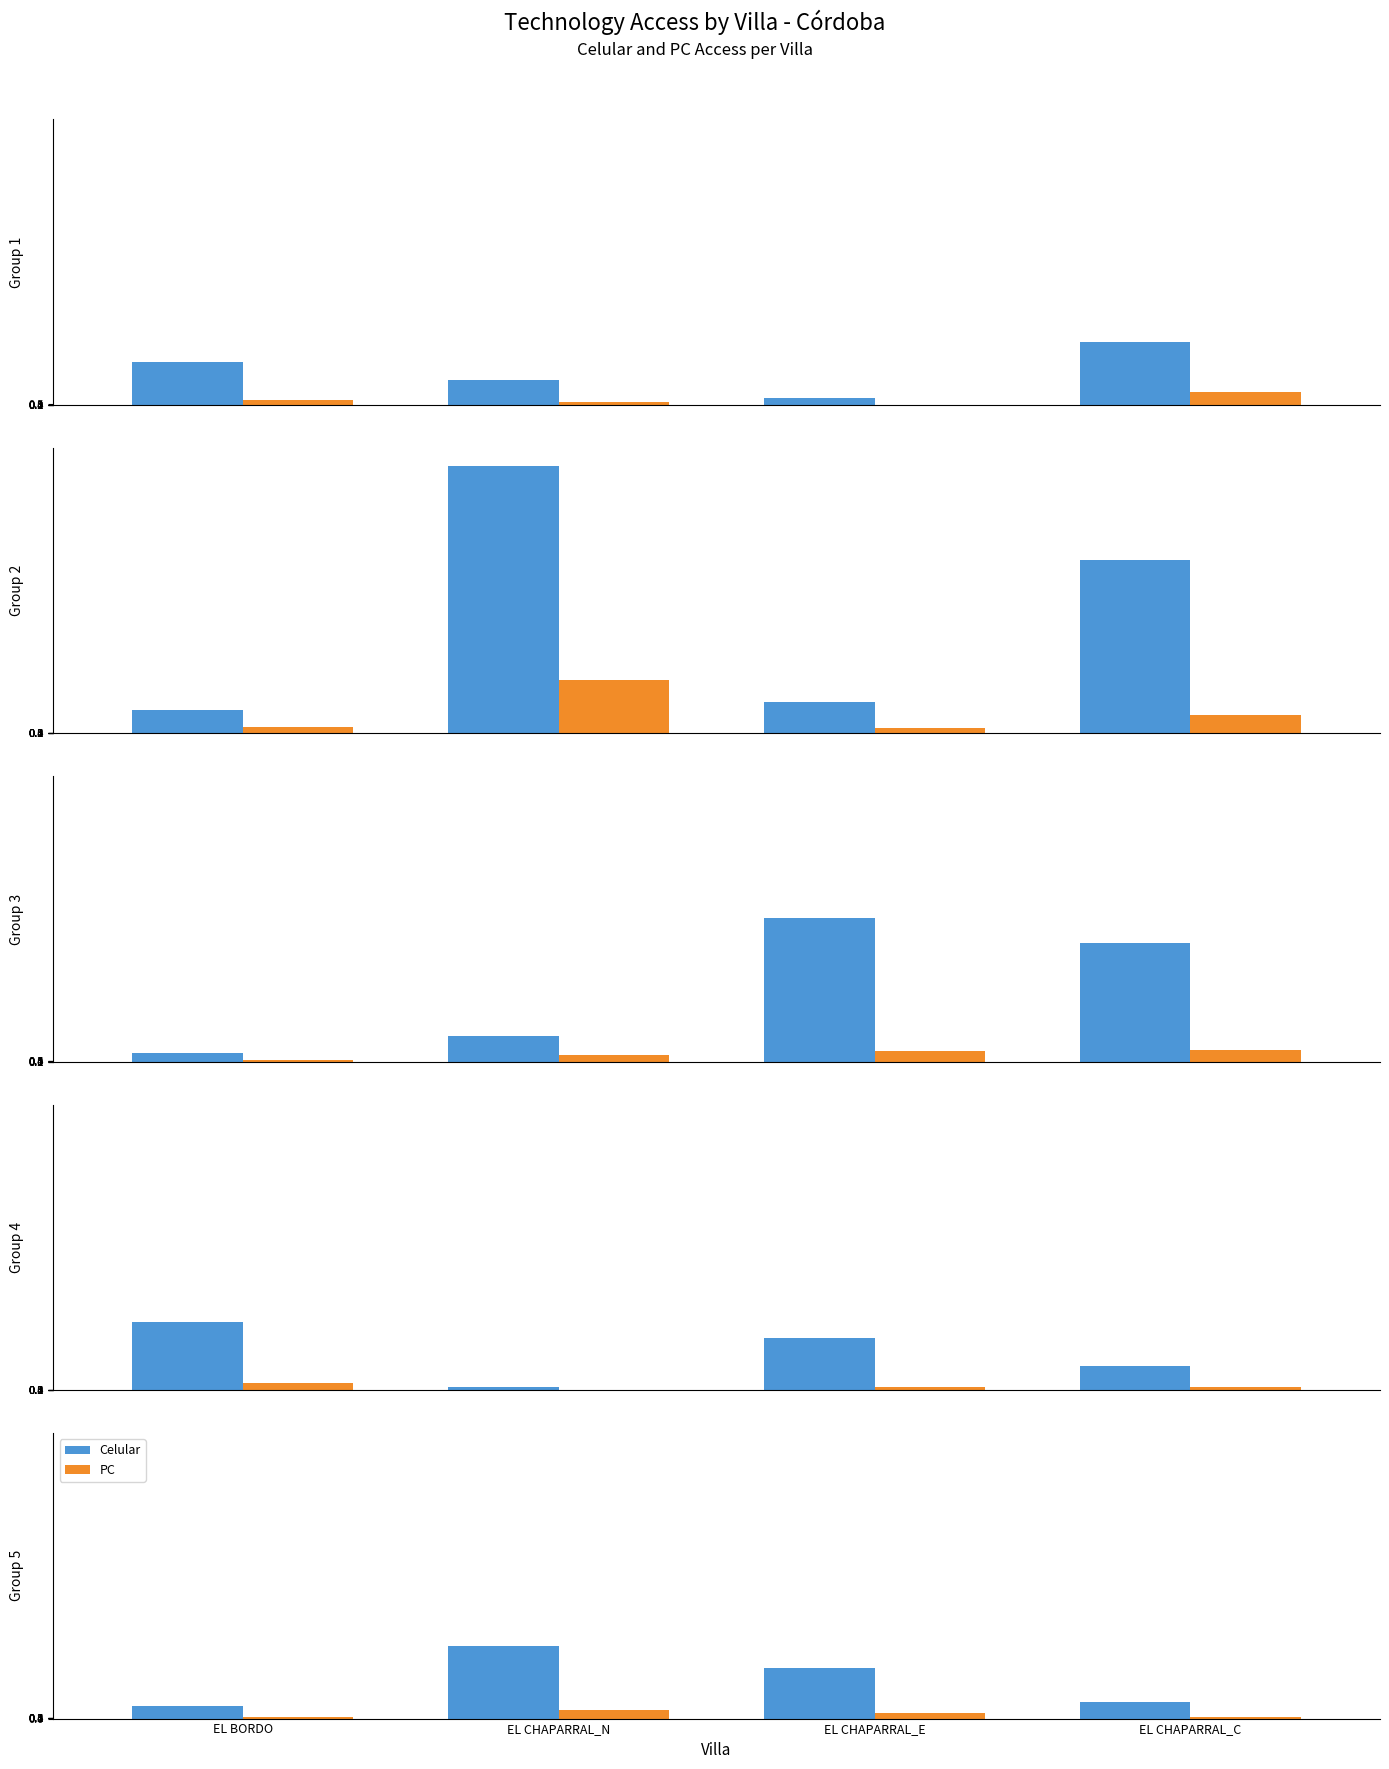

What is the label of the 1st bar from the left?

EL BORDO